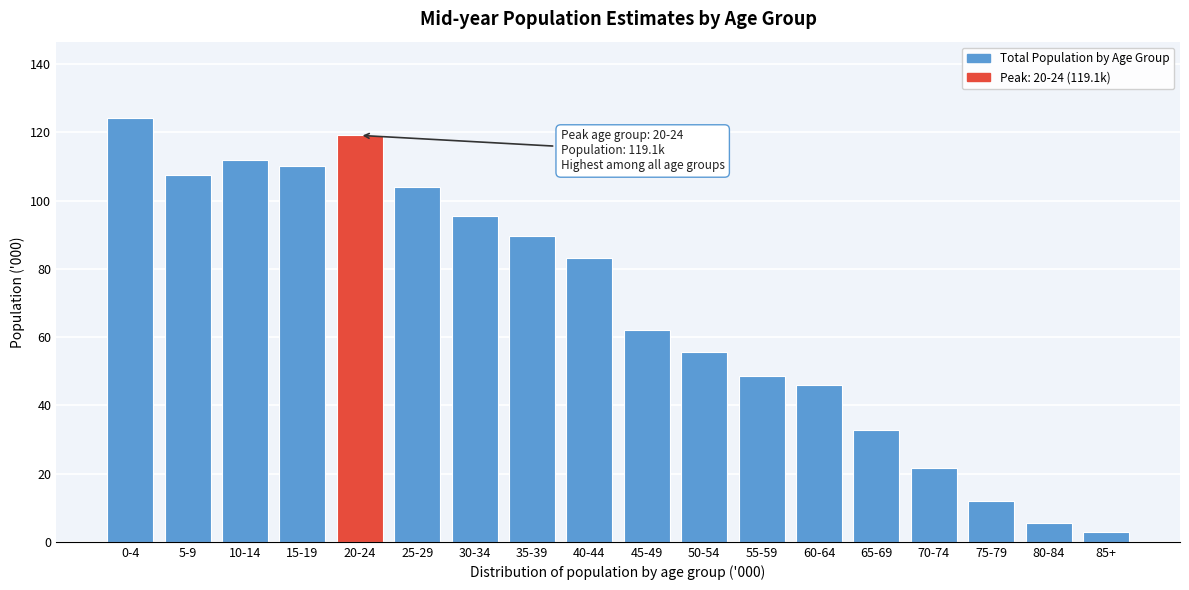

Reading right to left, transcribe all the data shown in this chart.

2.9	5.5	11.9	21.7	32.8	45.9	48.6	55.6	62.1	83.1	89.7	95.5	104.1	119.1	110.1	111.9	107.4	124.2